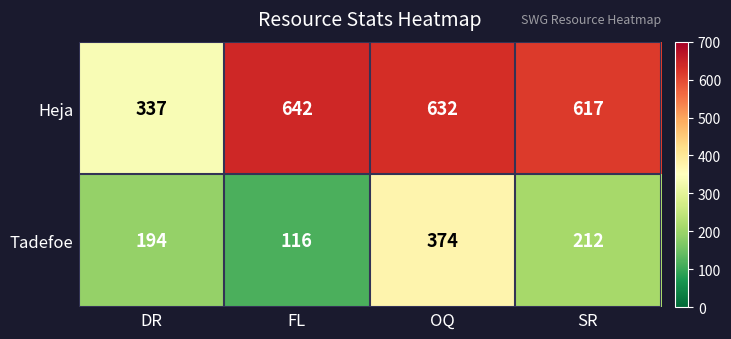

At which category does the chart reach its peak across all series?

FL